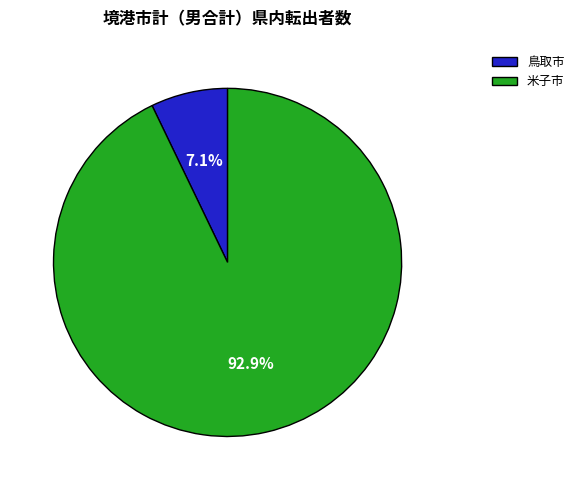

Which has a higher value, 米子市 or 鳥取市?

米子市